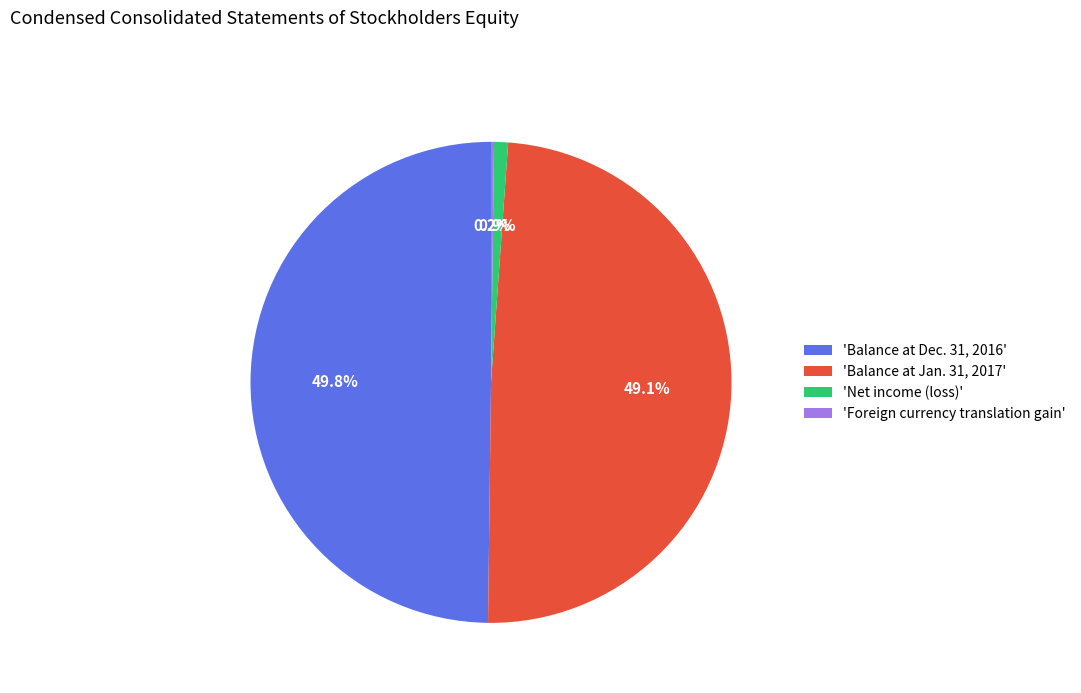

What portion of the pie excludes 'Balance at Dec. 31, 2016'?

50.2%